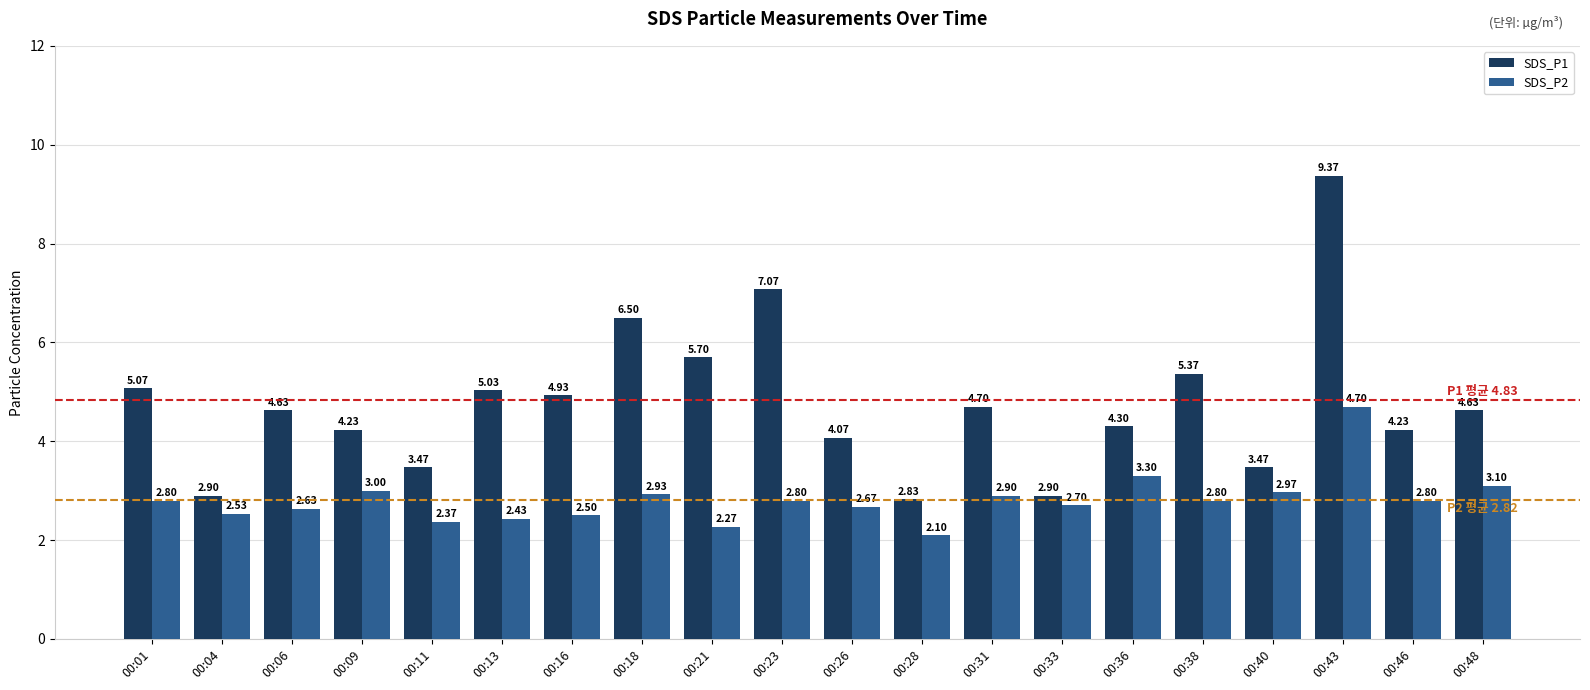

How many bars are there in total?

40